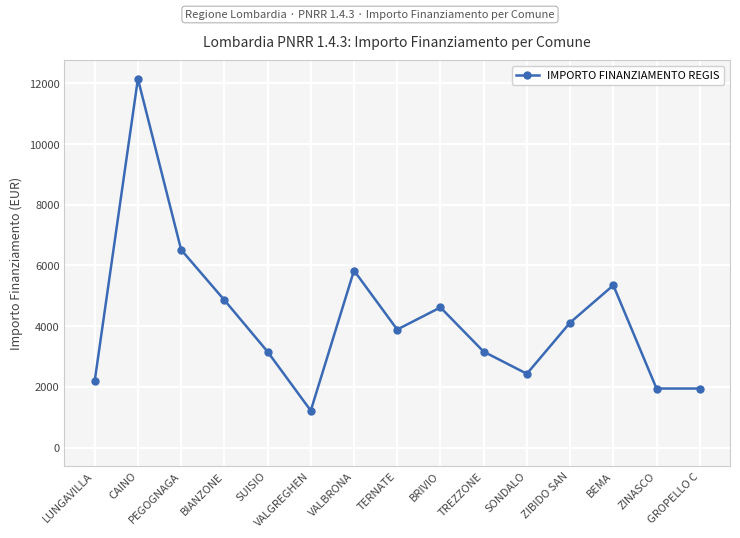

True or false: there are more than 2 points higher than both neighbors.

True